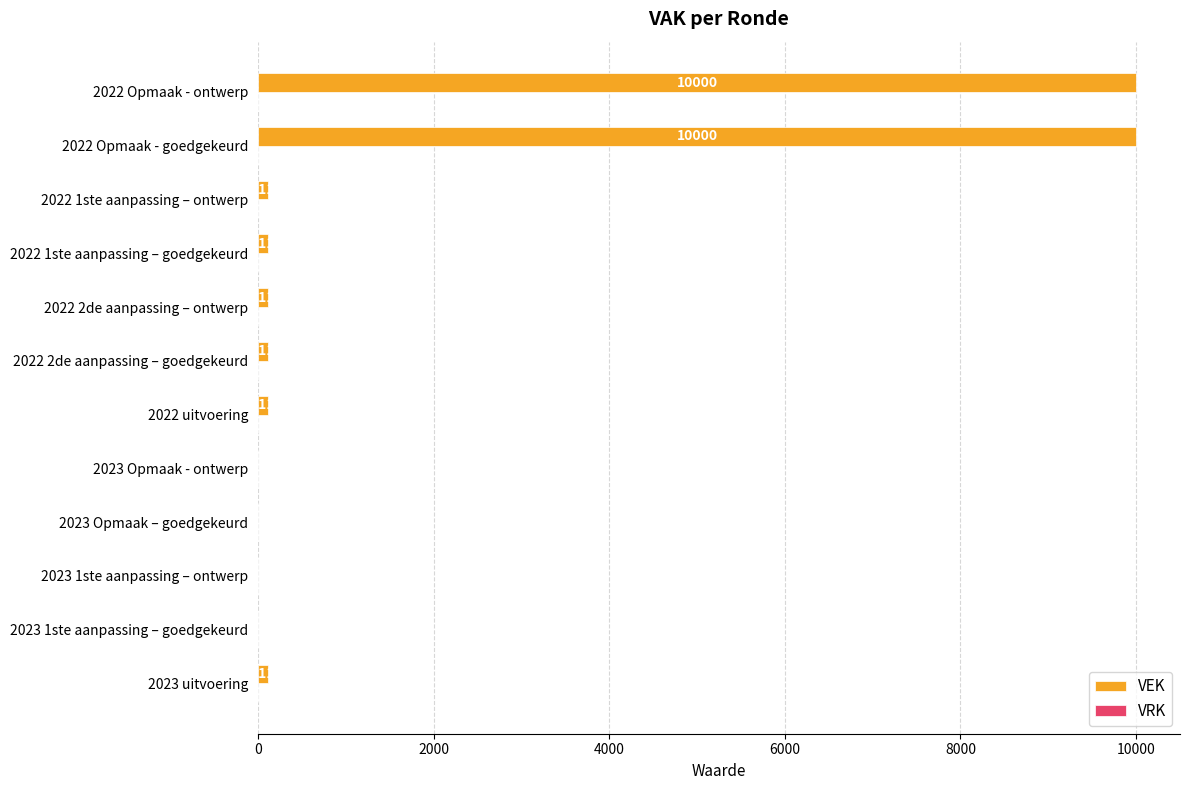

What is the sum of the values at 2022 1ste aanpassing – ontwerp and 2023 Opmaak – goedgekeurd?

111